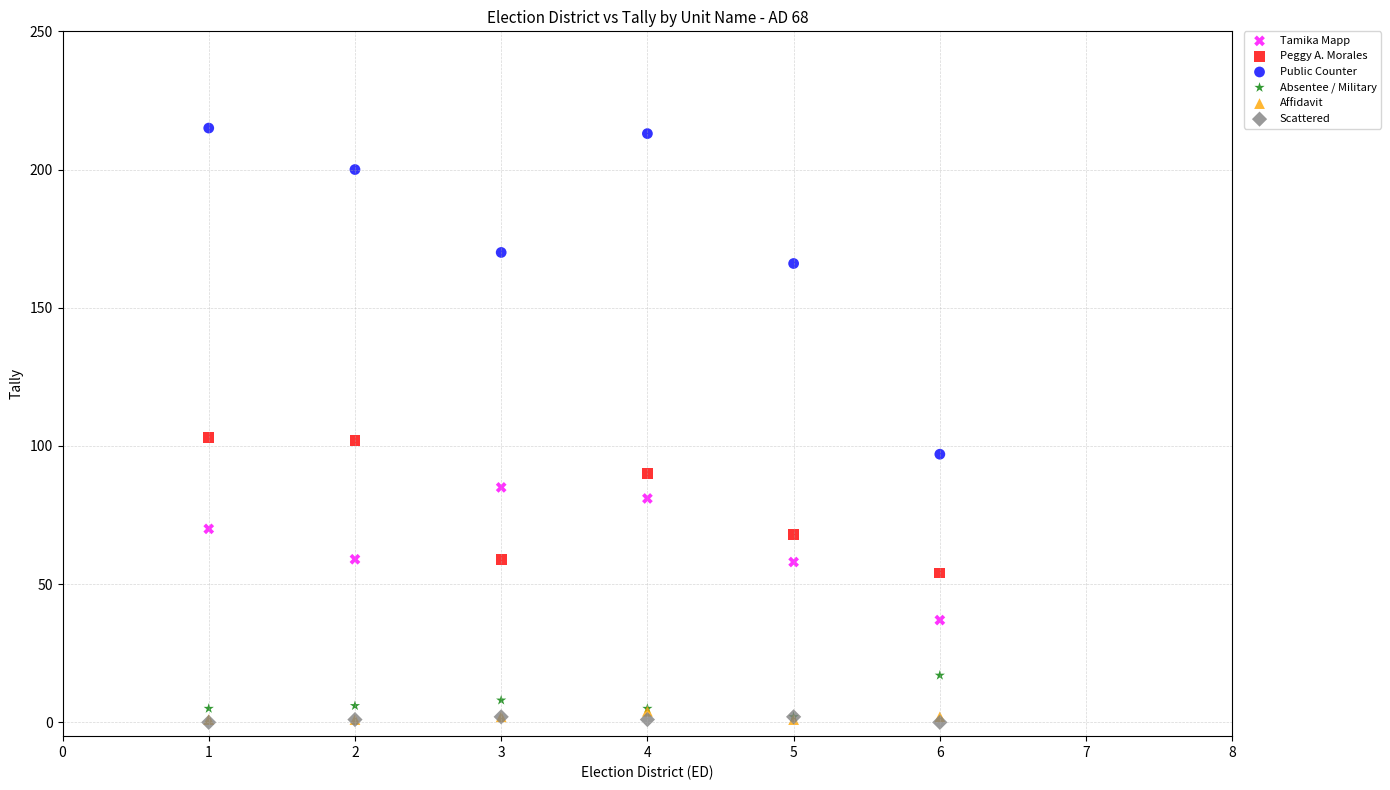

In the Peggy A. Morales series, what Y value is closest to 78?

68